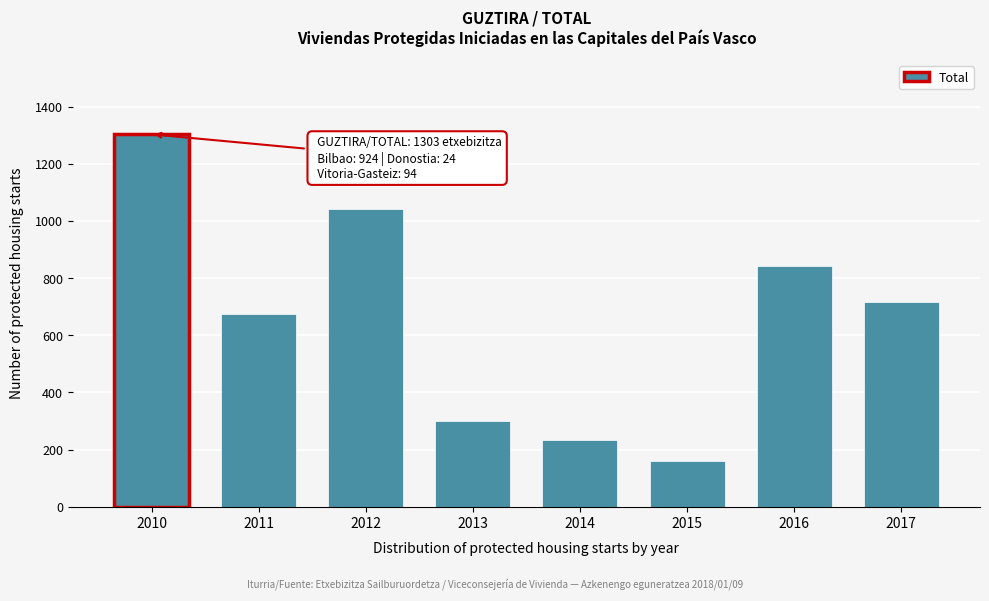

Reading left to right, extract all data points from this chart.

2010=1303	2011=674	2012=1042	2013=301	2014=233	2015=159	2016=842	2017=715